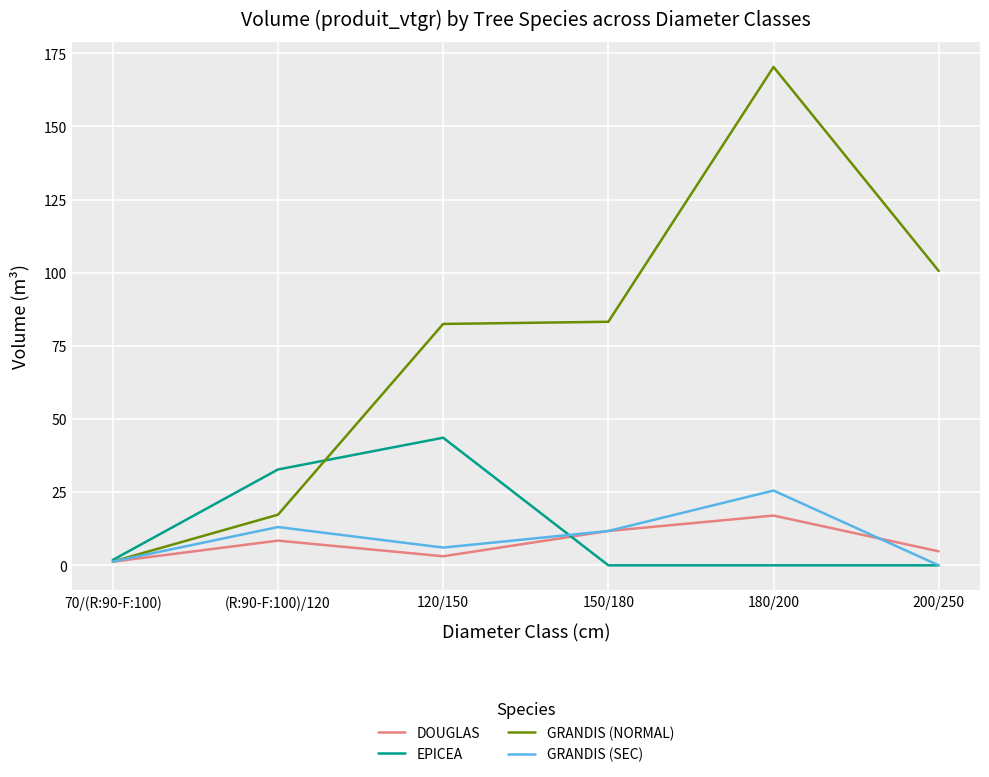

What is the total value across all series at 150/180?

106.7